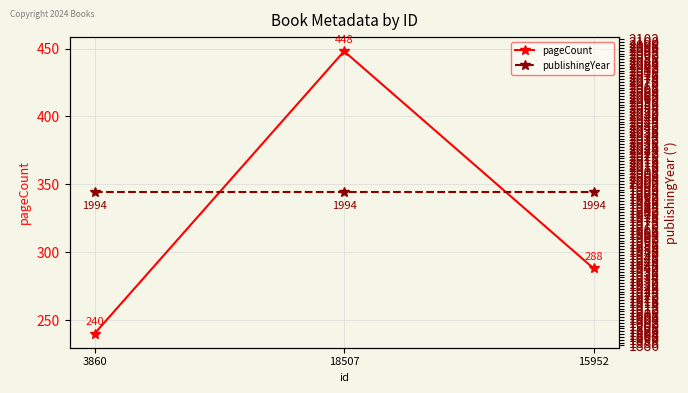

At how many categories does at least one series exceed 1275?

3